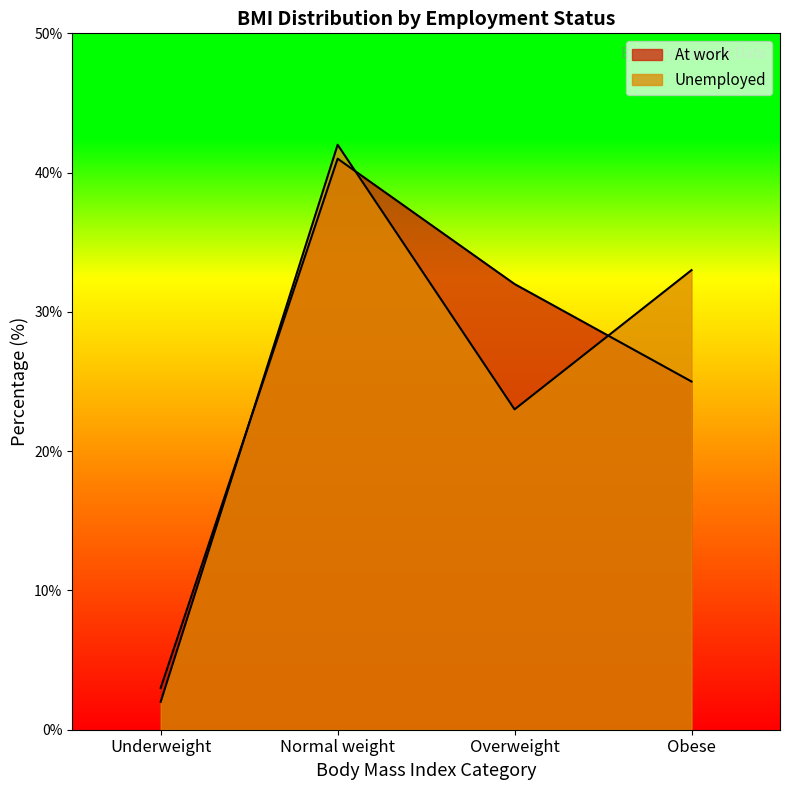

Reading left to right, extract all data points from this chart.

At work: Underweight=3	Normal weight=41	Overweight=32	Obese=25
Unemployed: Underweight=2	Normal weight=42	Overweight=23	Obese=33